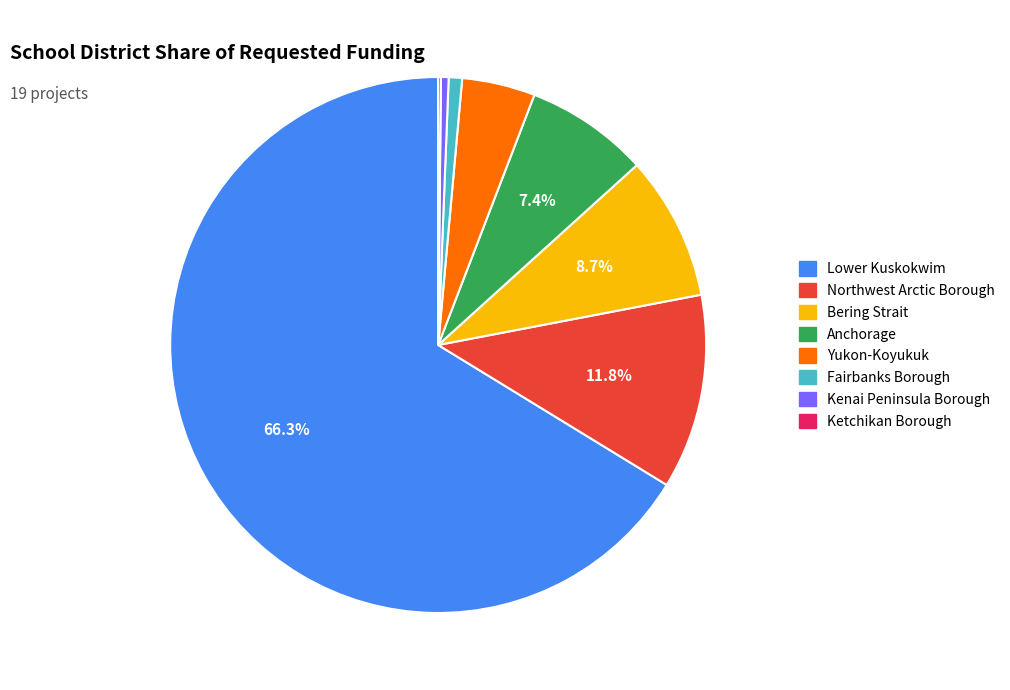

Is there a majority slice in this chart?

Yes